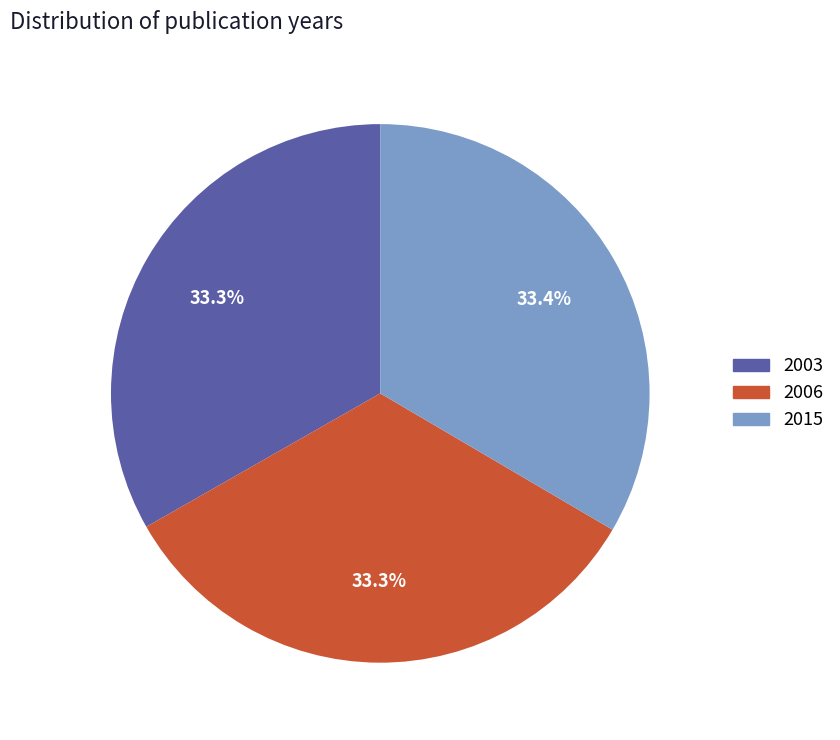

Is there any slice that represents more than half of the pie?

No